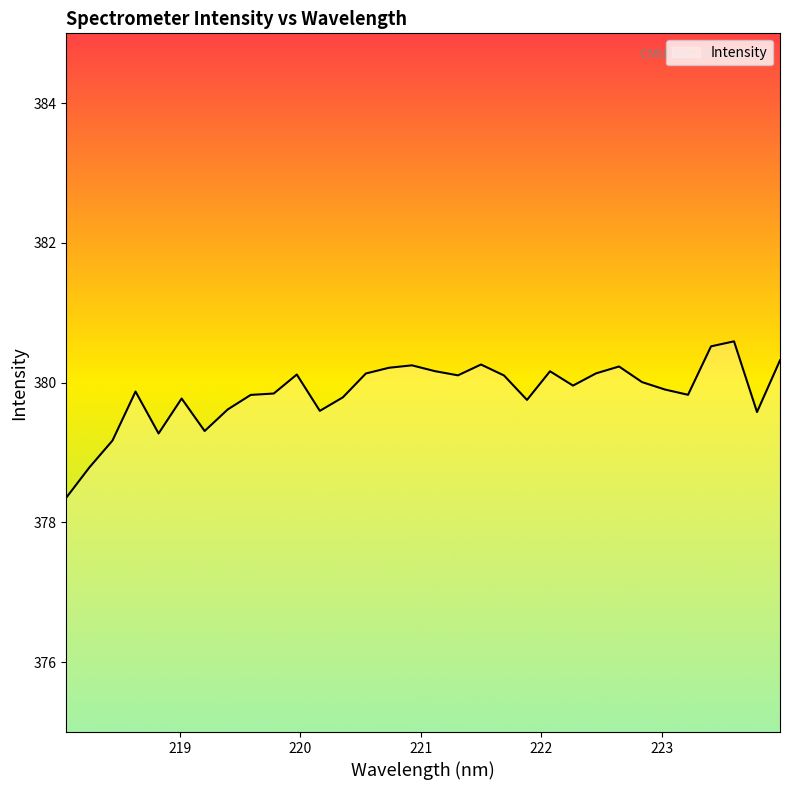

What is the maximum value shown in the chart?

380.6